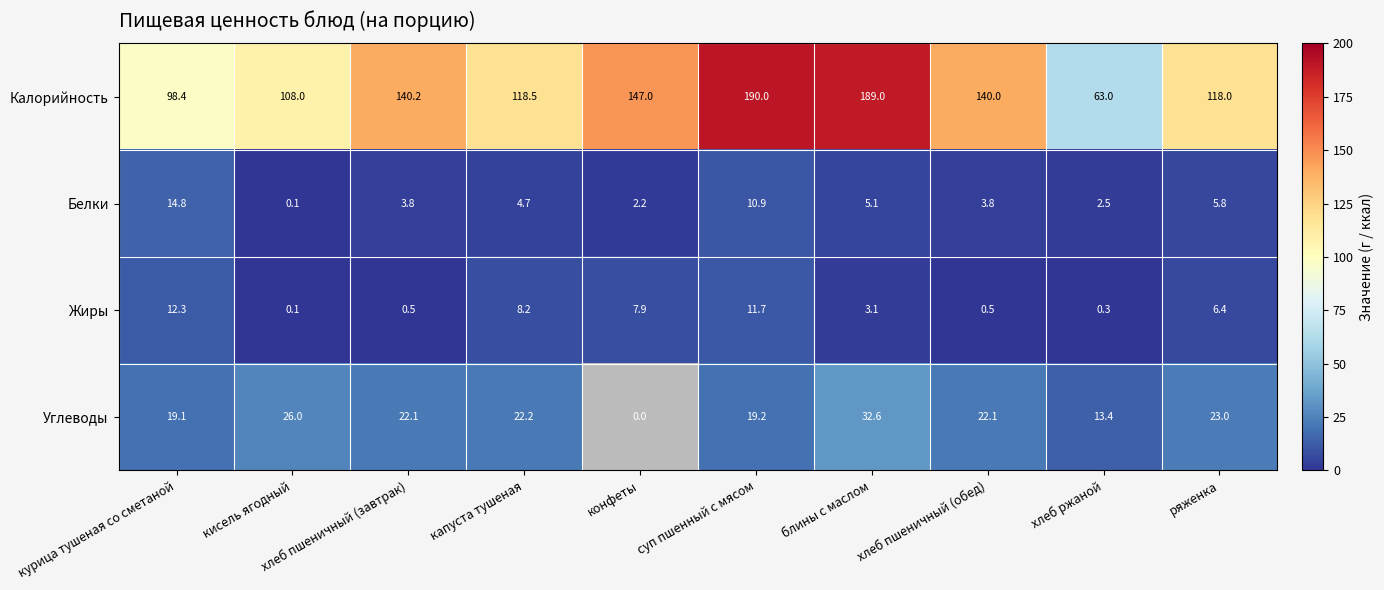

At which label does Калорийность first exceed 140?

хлеб пшеничный (завтрак)